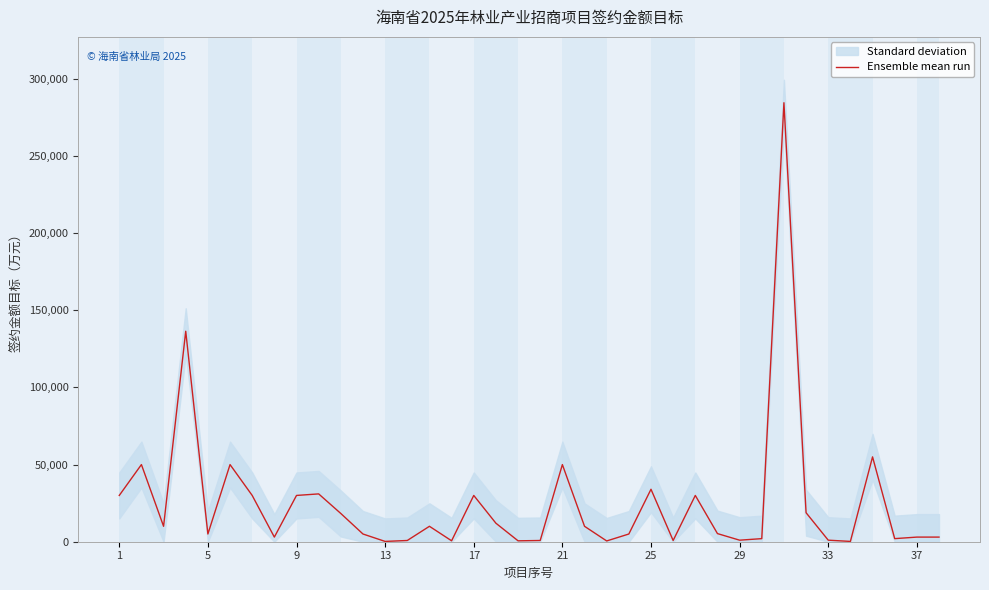

What is the maximum value for Ensemble mean run?

284548.0